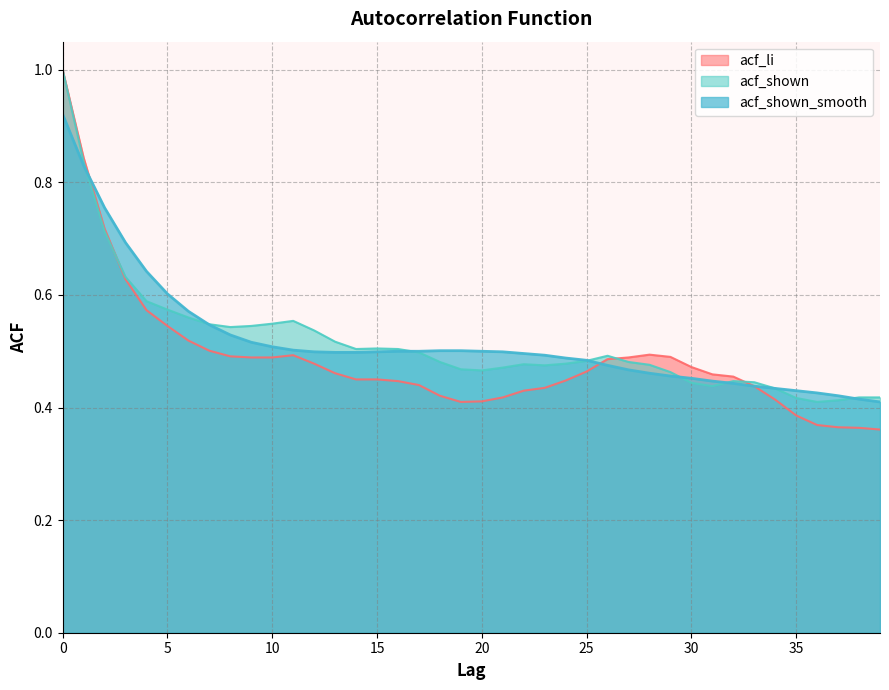

What is the greatest value displayed?

1.0